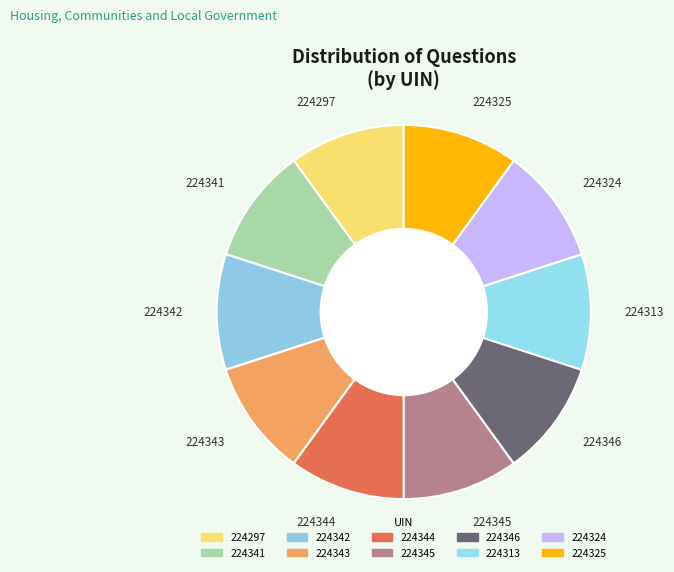

Does 224341 represent more than half of the total?

No